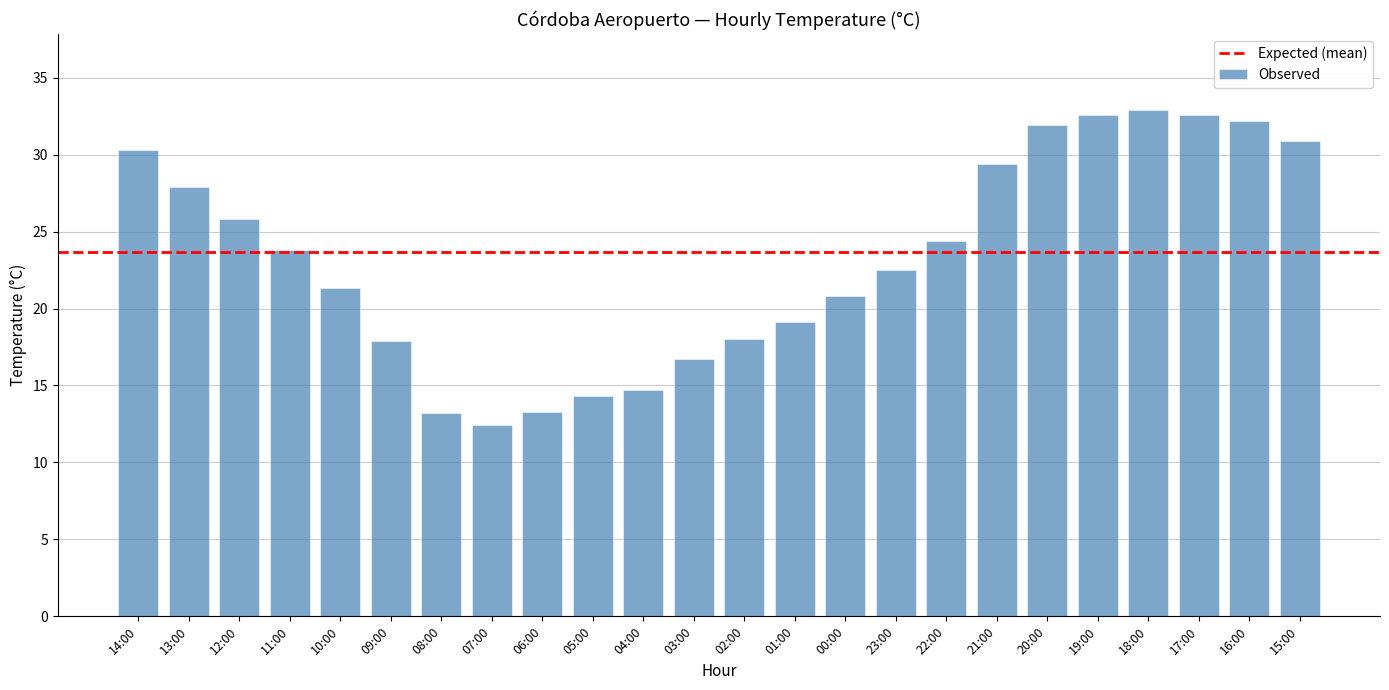

The chart shows a value of 22.5 at 23:00. True or false?

True